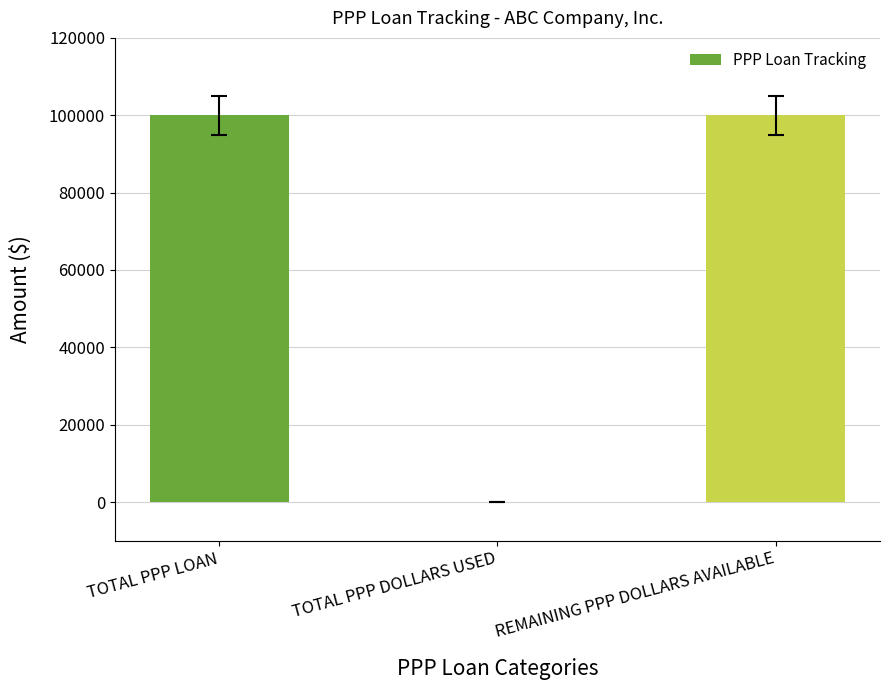

What is the maximum value shown in the chart?

100000